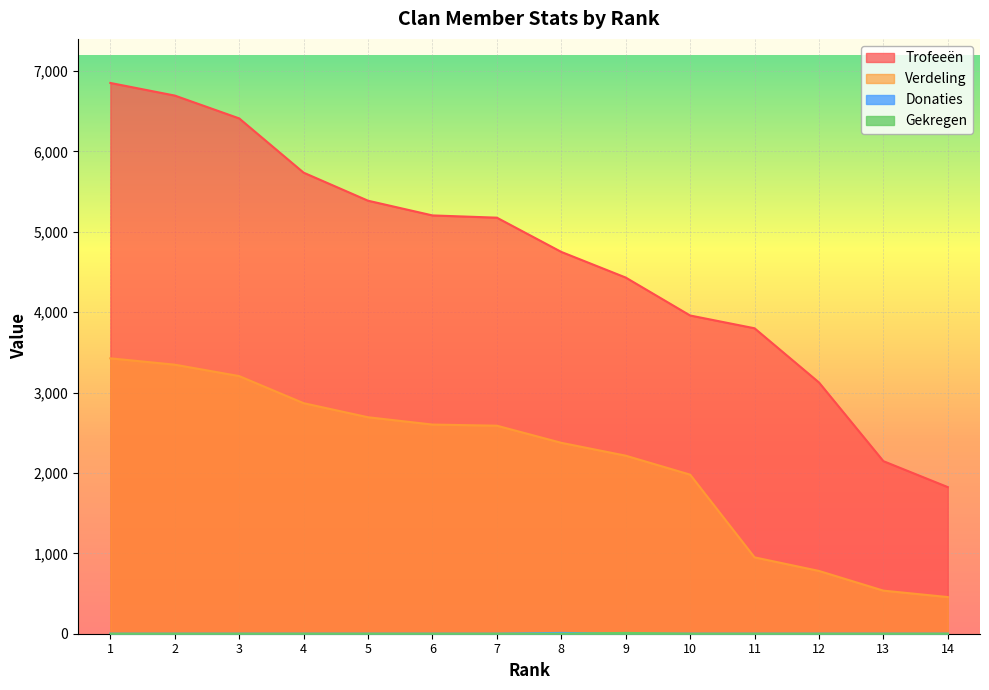

What is the value of the Verdeling point at the 12th from the left?

781